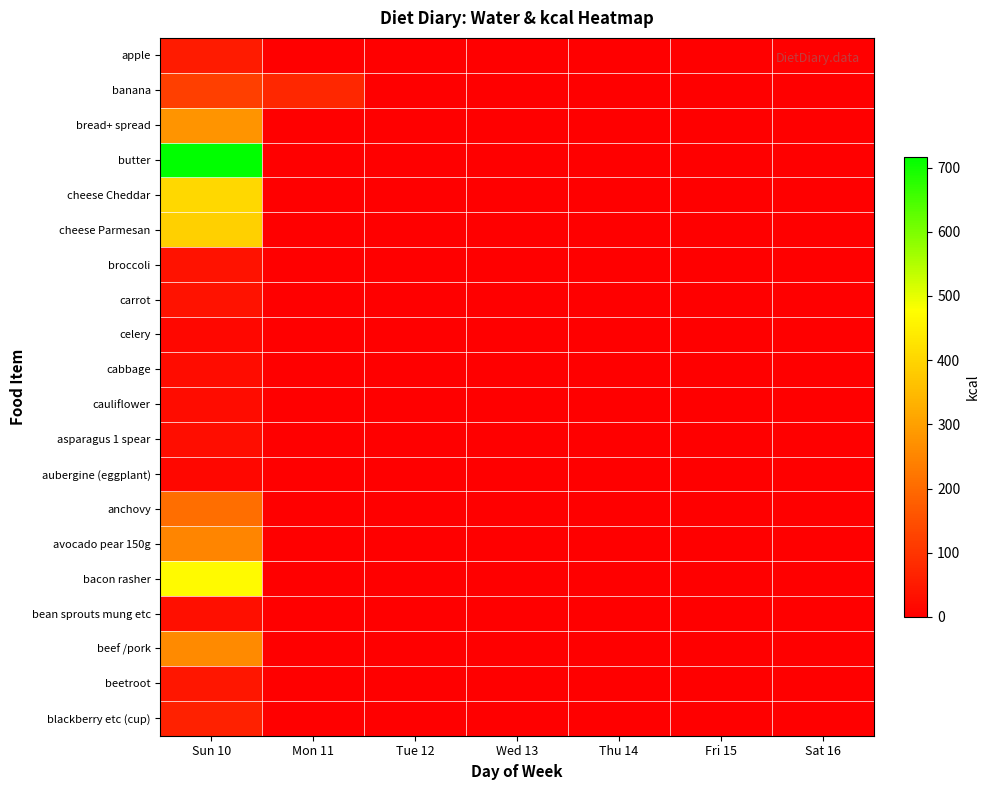

Count the number of data series in this chart.

20